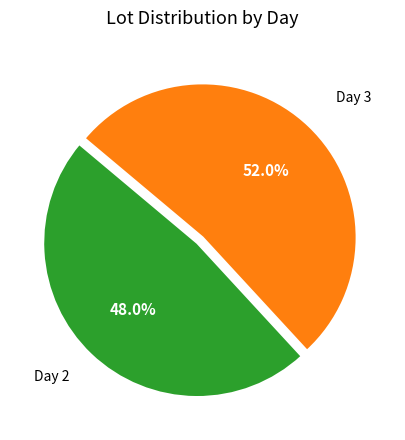

Does any single category account for the majority?

Yes